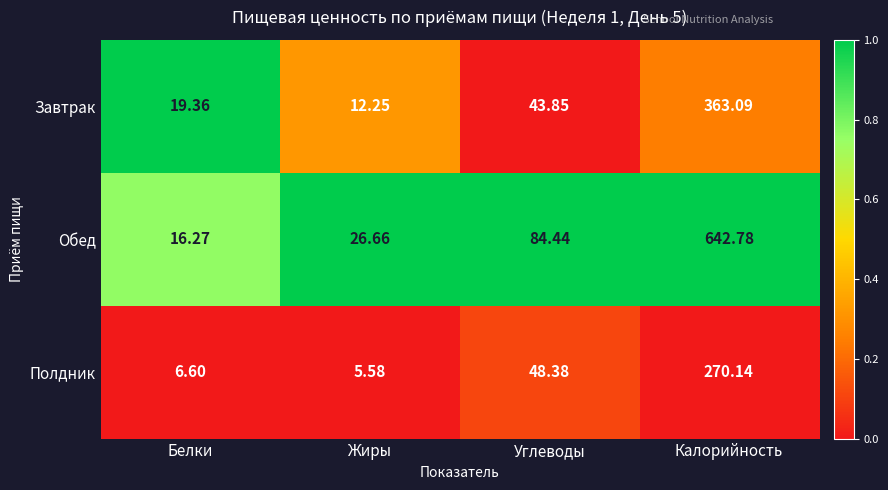

Which series changed the most between Белки and Калорийность?

Обед